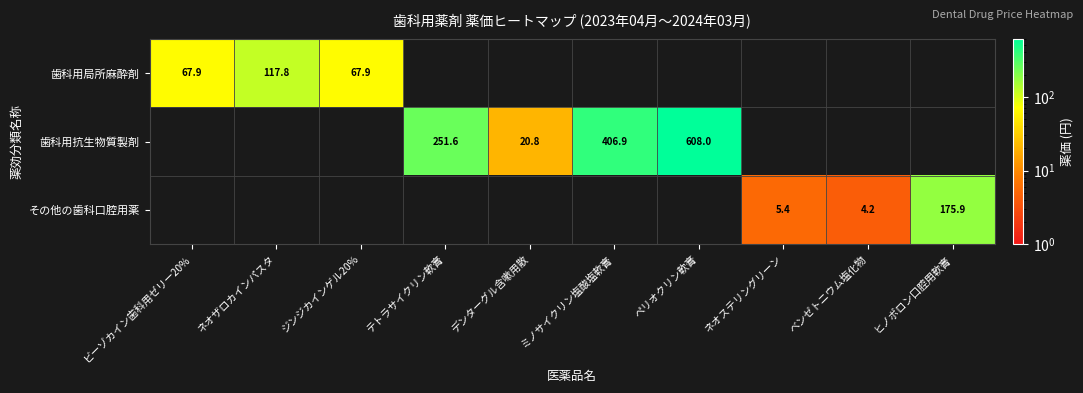

Count the number of categories in the chart.

10